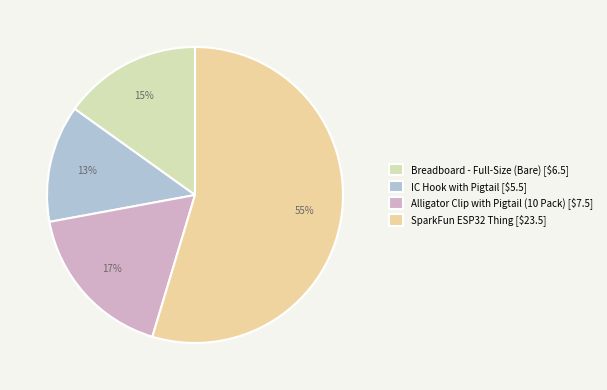

Does any single category account for the majority?

Yes